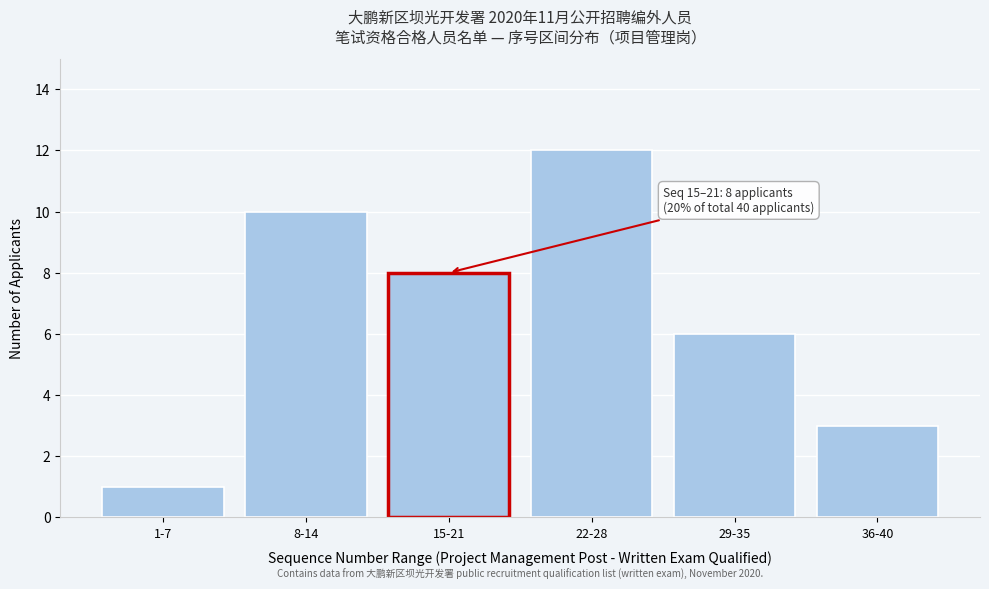

Reading right to left, transcribe all the data shown in this chart.

3	6	12	8	10	1